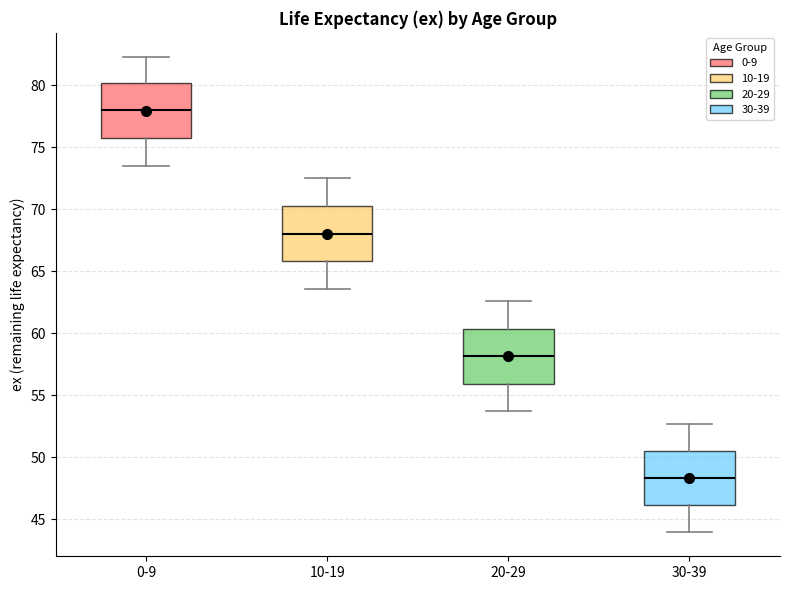

Reading left to right, transcribe this box plot: for each box, give where its median line is, the range the box spans, and where its two whiskers end, as read against the y-axis. The values are not printed on the chart, so give them approximately, as read against the axis.

0-9: median 78.0, box 75.5 to 80.0, whiskers 73.5 to 82.5
10-19: median 68.0, box 66.0 to 70.5, whiskers 63.5 to 72.5
20-29: median 58.0, box 56.0 to 60.5, whiskers 53.5 to 62.5
30-39: median 48.5, box 46.0 to 50.5, whiskers 44.0 to 52.5